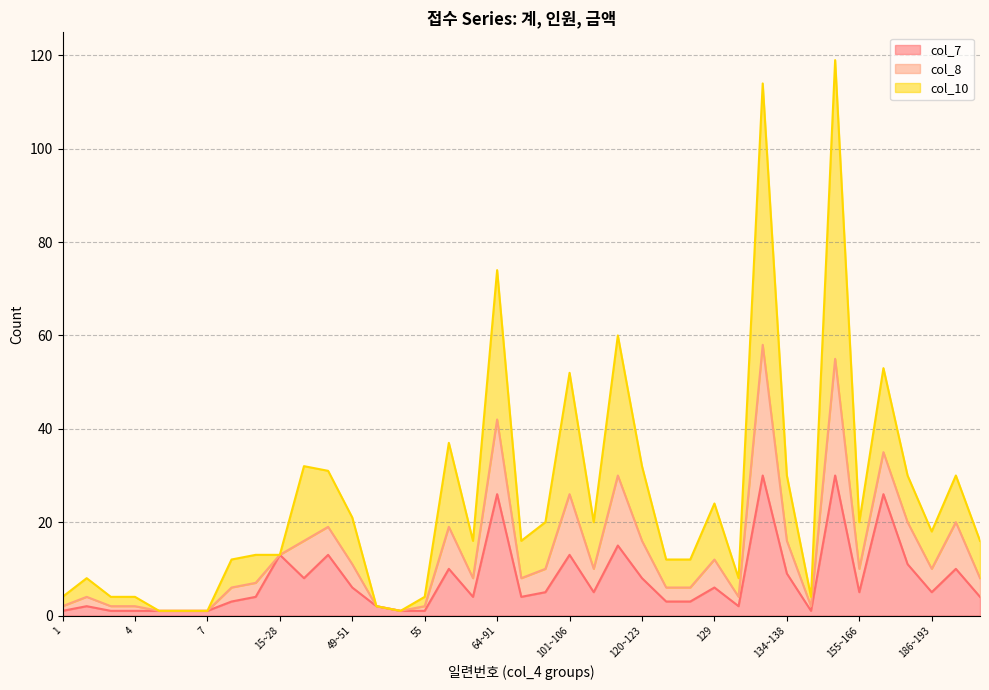

True or false: col_8 and col_7 intersect in this chart.

False